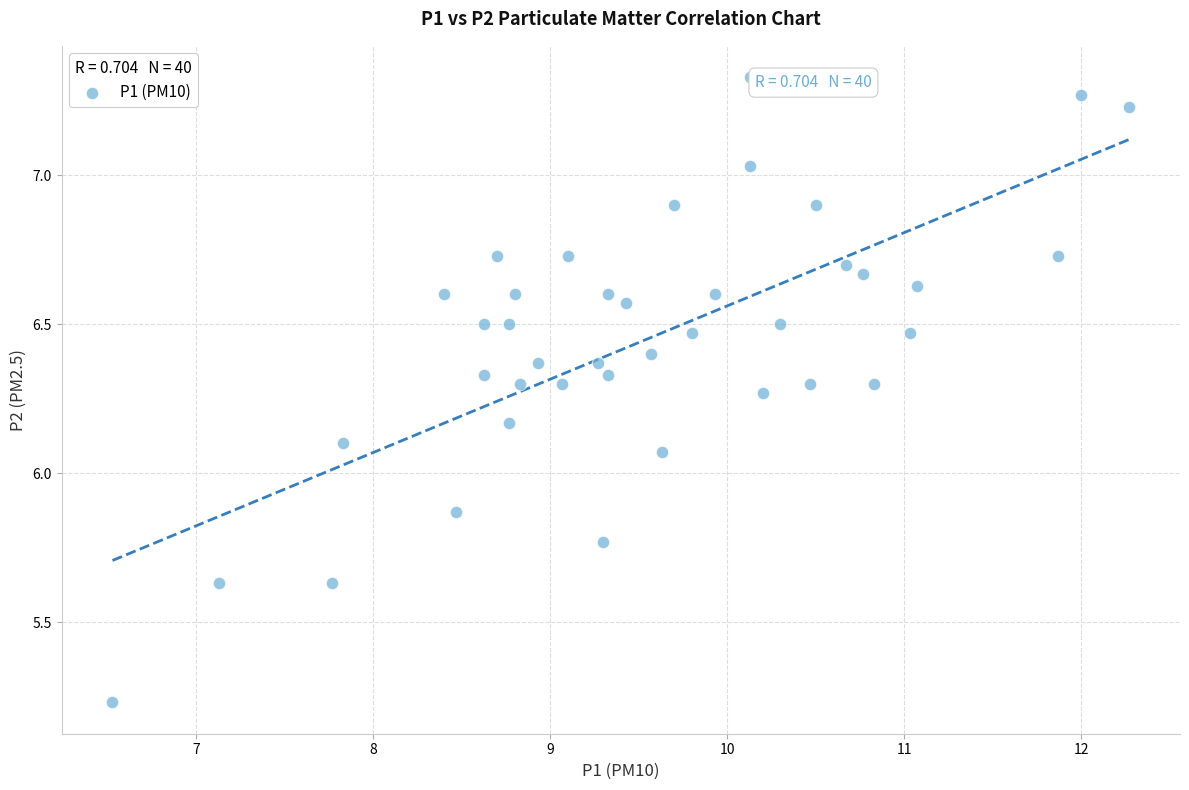

What is the range of X values (max minus min)?

5.7